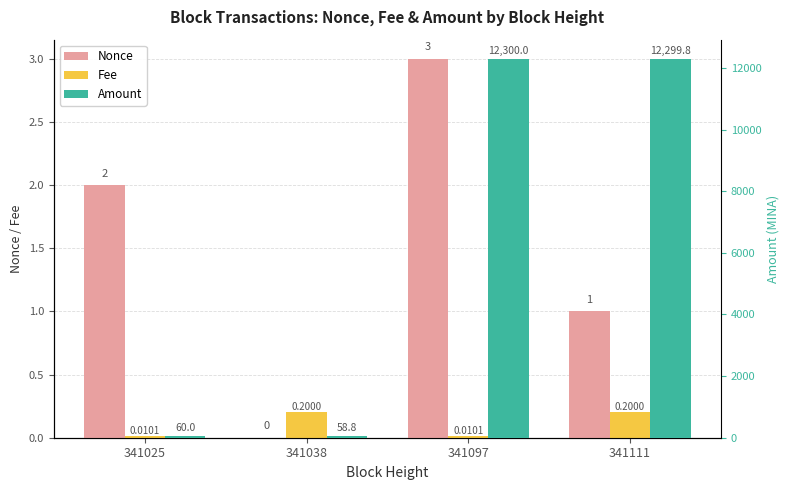

At which label is Nonce closest to 1?

341111